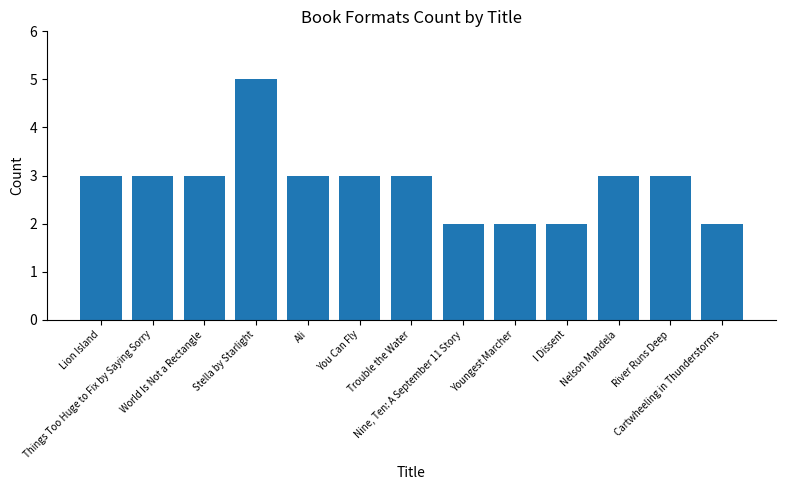

True or false: the data shows 3 at Trouble the Water.

True